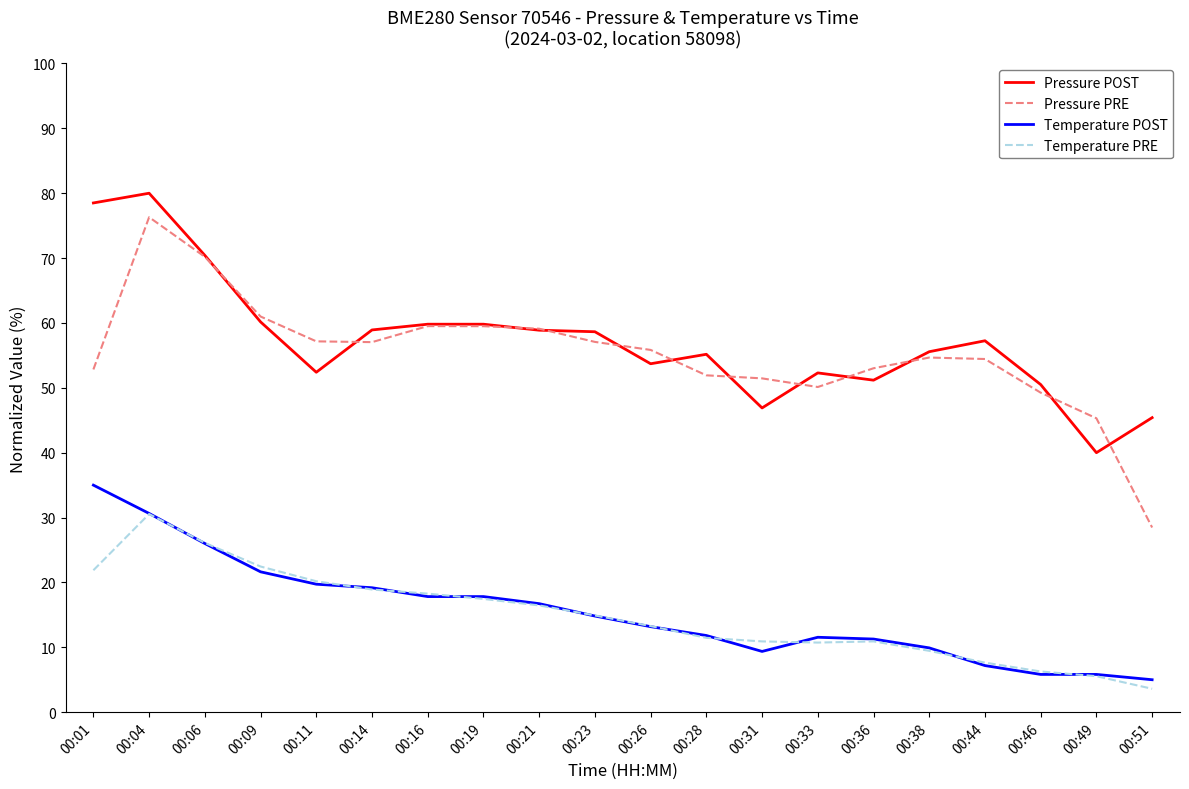

What is the difference between the Temperature PRE values at 00:21 and 00:38?

7.0